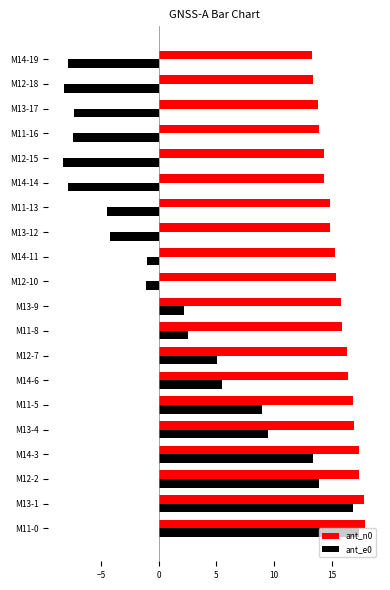

What is the difference between the highest and lowest values at M14-3?

3.9